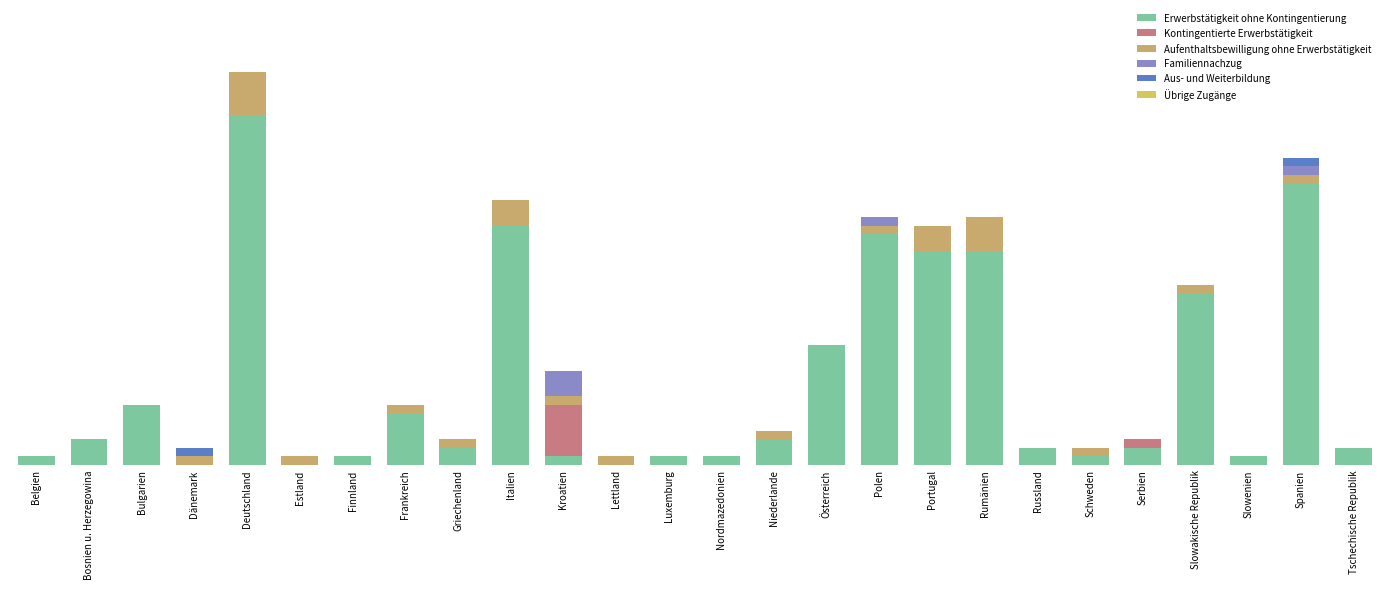

Does the chart contain stacked bars?

Yes